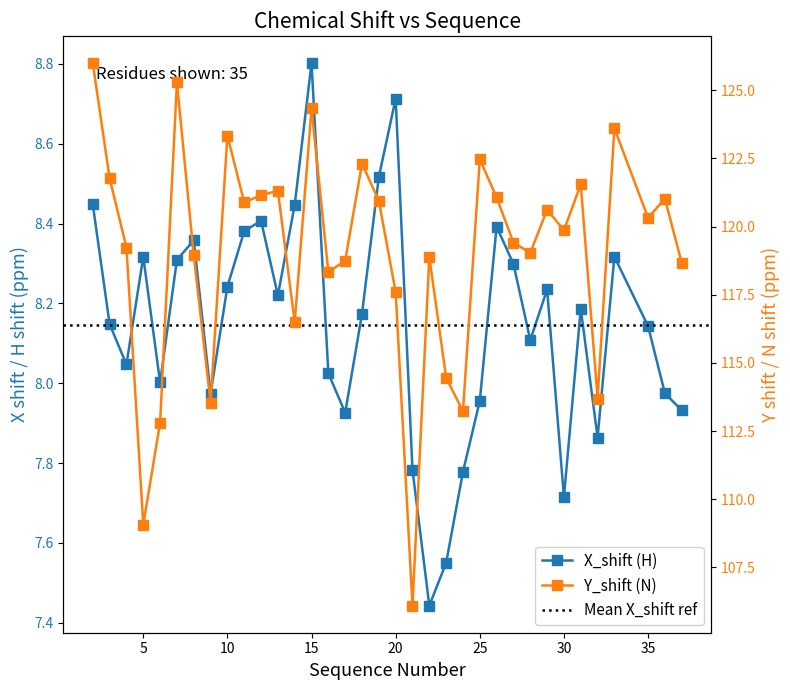

True or false: Y_shift and X_shift intersect in this chart.

False